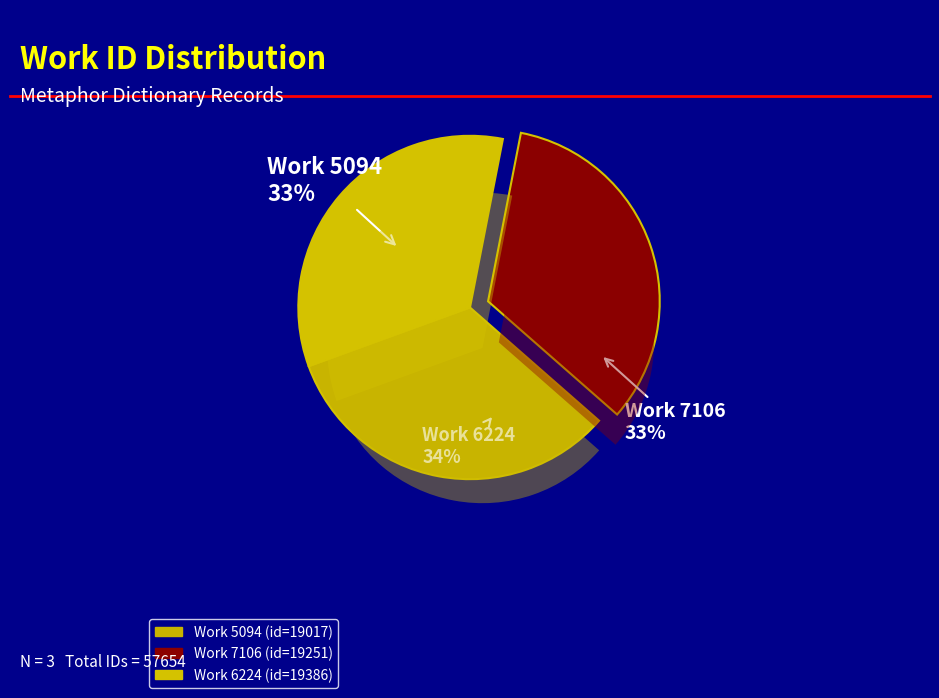

Is it true that 5094 is 41% of the pie?

False